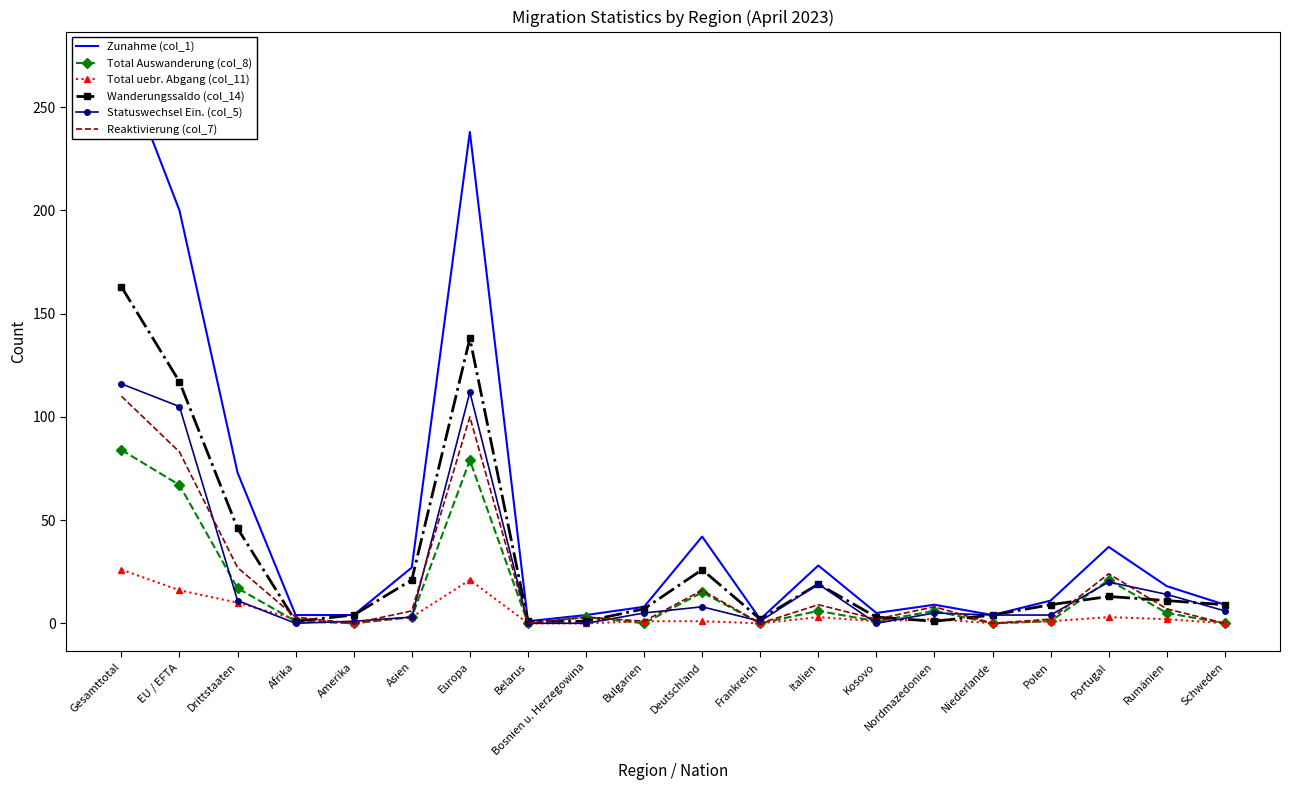

How many data points in Statuswechsel Ein. (col_5) are less than 5?

9